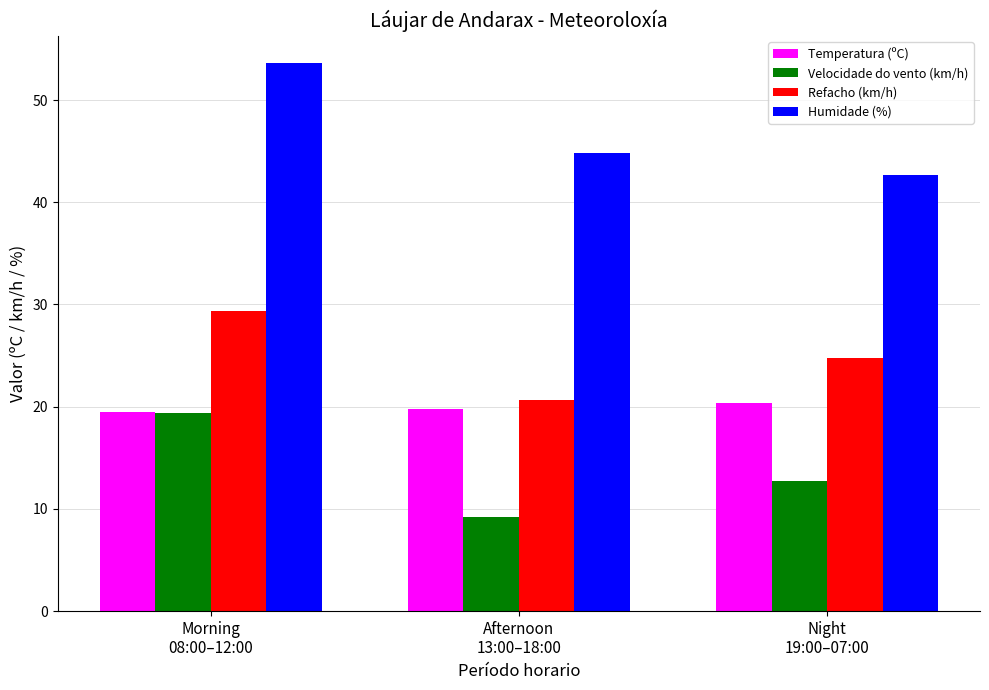

Does the chart contain stacked bars?

No